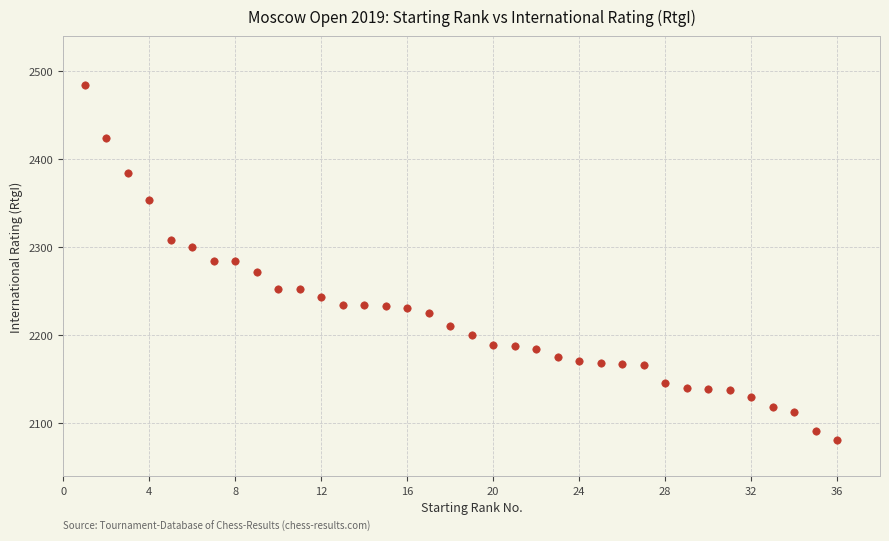

What is the range of X values (max minus min)?

35